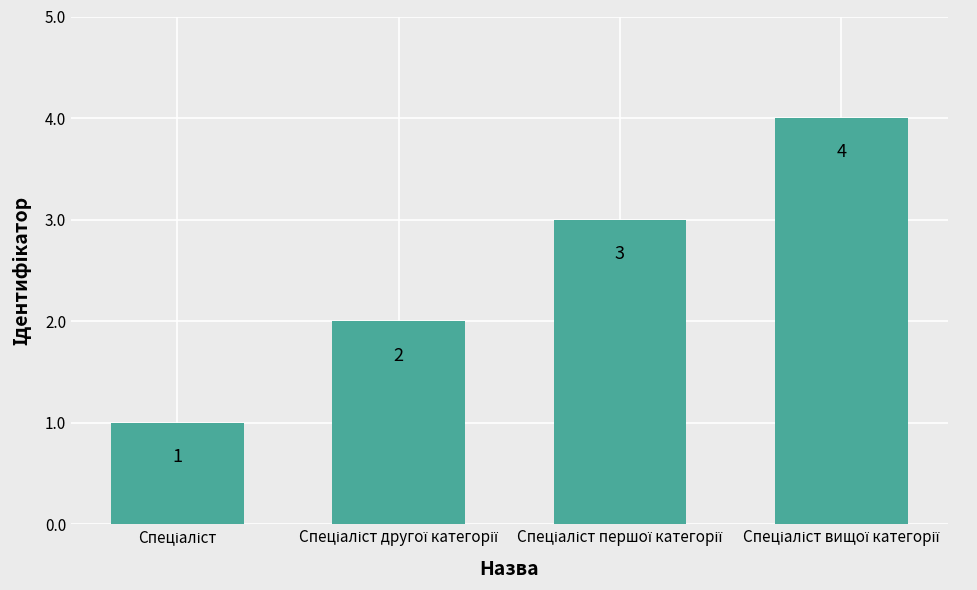

What is the greatest value displayed?

4